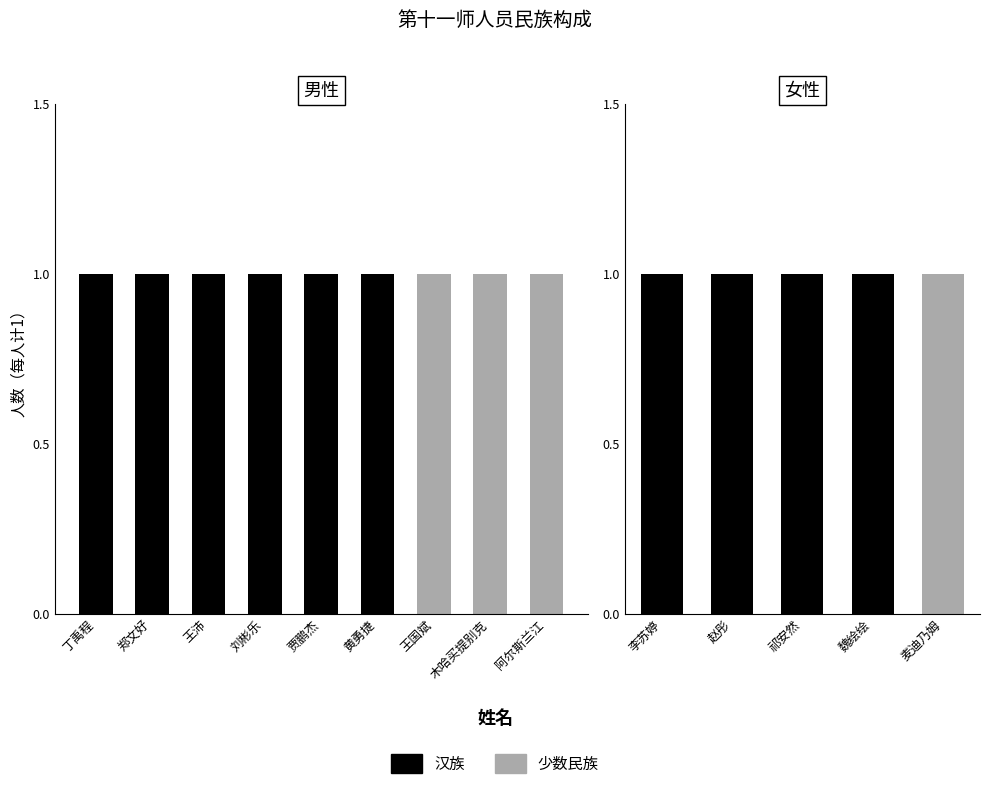

Rank the series by their average value, from lowest to highest.

少数民族, 汉族